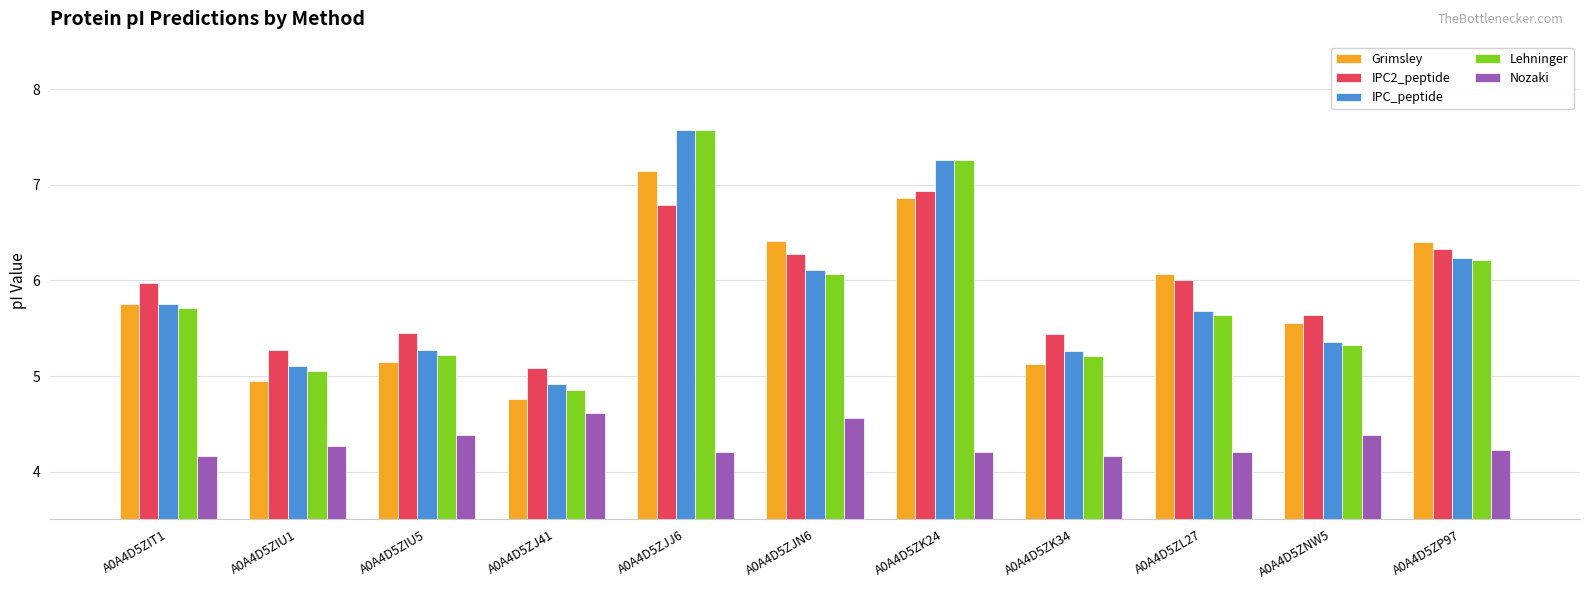

What is the spread (max minus min) of values at A0A4D5ZK24?

3.1